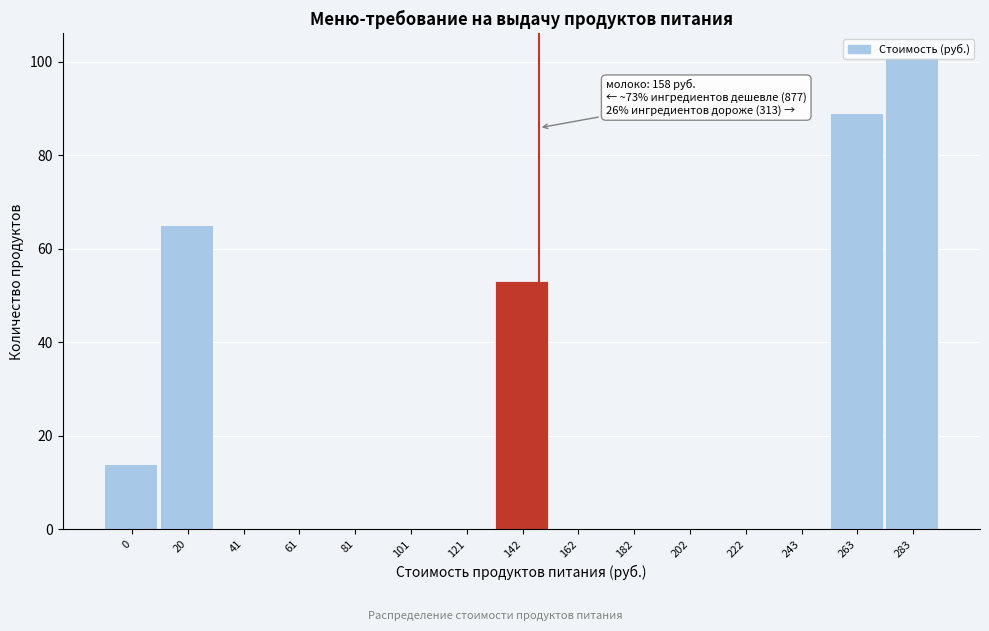

Which label corresponds to the largest value in the chart?

283